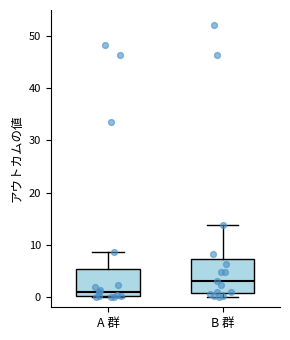

Reading left to right, transcribe this box plot: for each box, give where its median line is, the range the box spans, and where its two whiskers end, as read against the y-axis. The values are not printed on the chart, so give them approximately, as read against the axis.

A 群: median 1, box 0 to 5, whiskers 0 to 9
B 群: median 3, box 1 to 7, whiskers 0 to 14